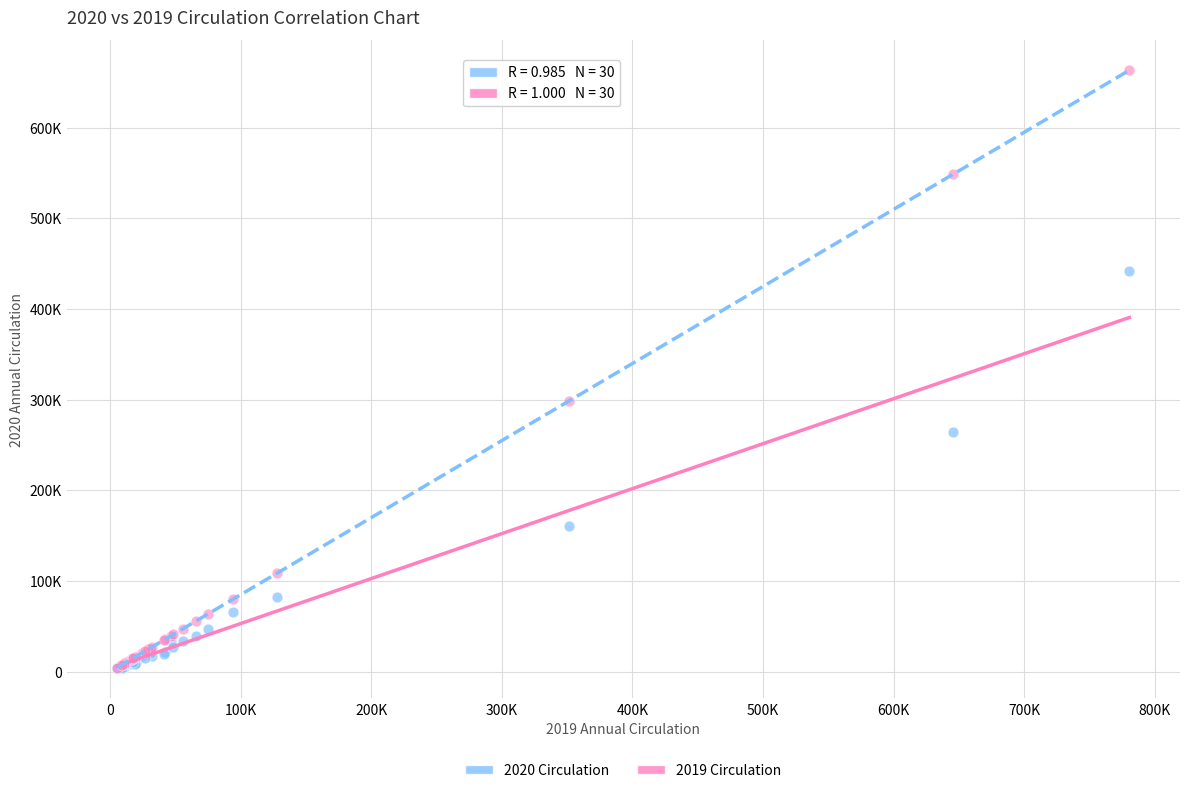

Which series has the largest Y range (max minus min)?

2019 Circulation